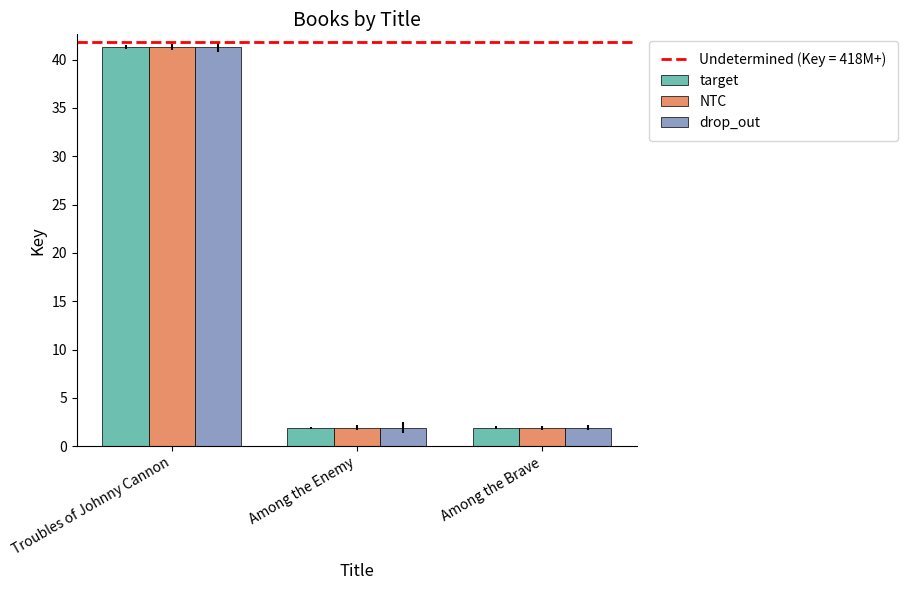

How many bars are there in total?

9